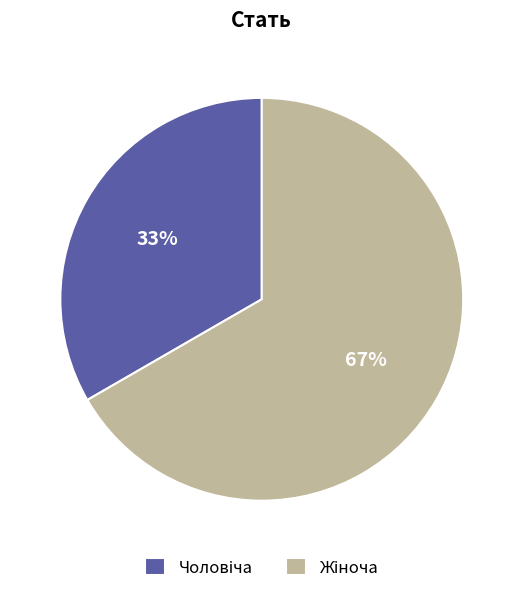

To the nearest percent, what is the average slice percentage?

50%